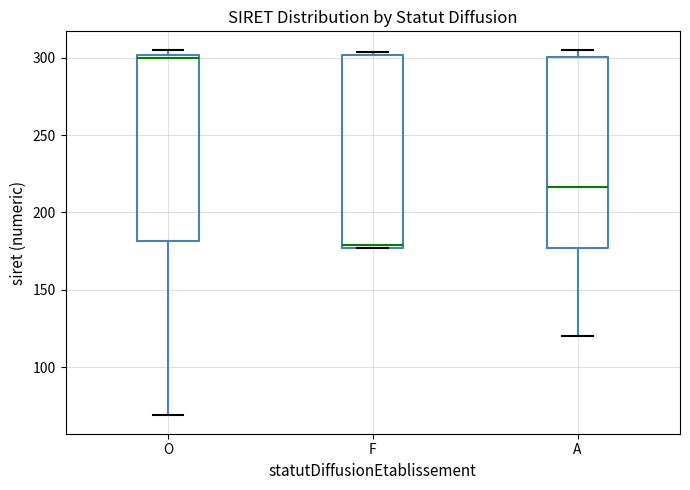

Which box's median line is the highest?

O